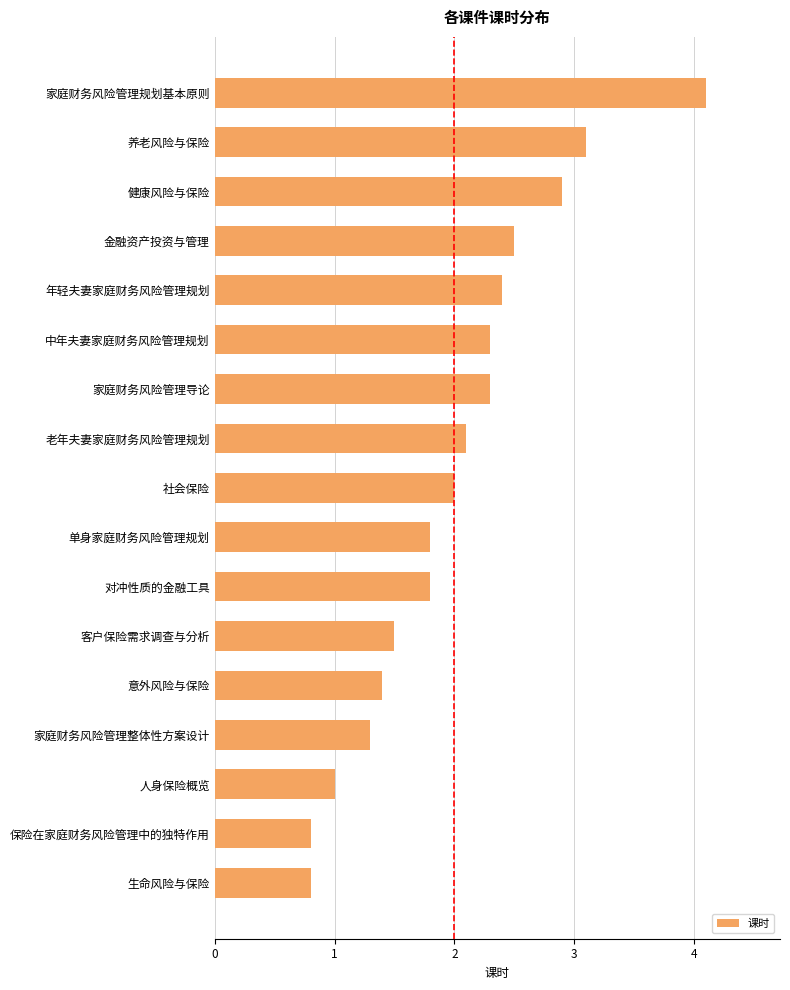

Reading bottom to top, what are all the values shown in this chart?

生命风险与保险=0.8	保险在家庭财务风险管理中的独特作用=0.8	人身保险概览=1.0	家庭财务风险管理整体性方案设计=1.3	意外风险与保险=1.4	客户保险需求调查与分析=1.5	对冲性质的金融工具=1.8	单身家庭财务风险管理规划=1.8	社会保险=2.0	老年夫妻家庭财务风险管理规划=2.1	家庭财务风险管理导论=2.3	中年夫妻家庭财务风险管理规划=2.3	年轻夫妻家庭财务风险管理规划=2.4	金融资产投资与管理=2.5	健康风险与保险=2.9	养老风险与保险=3.1	家庭财务风险管理规划基本原则=4.1